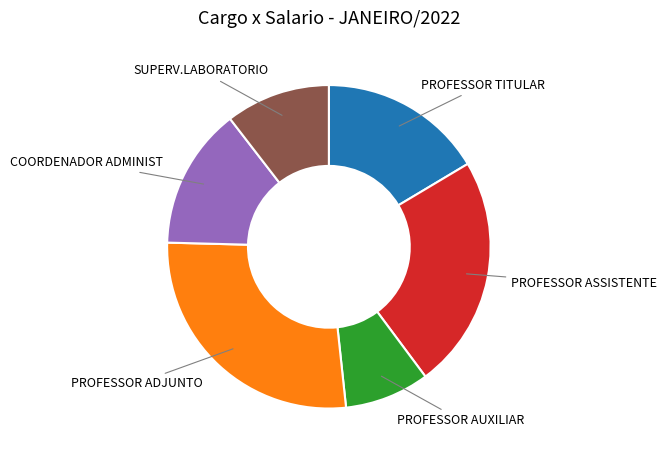

Is there any slice that represents more than half of the pie?

No